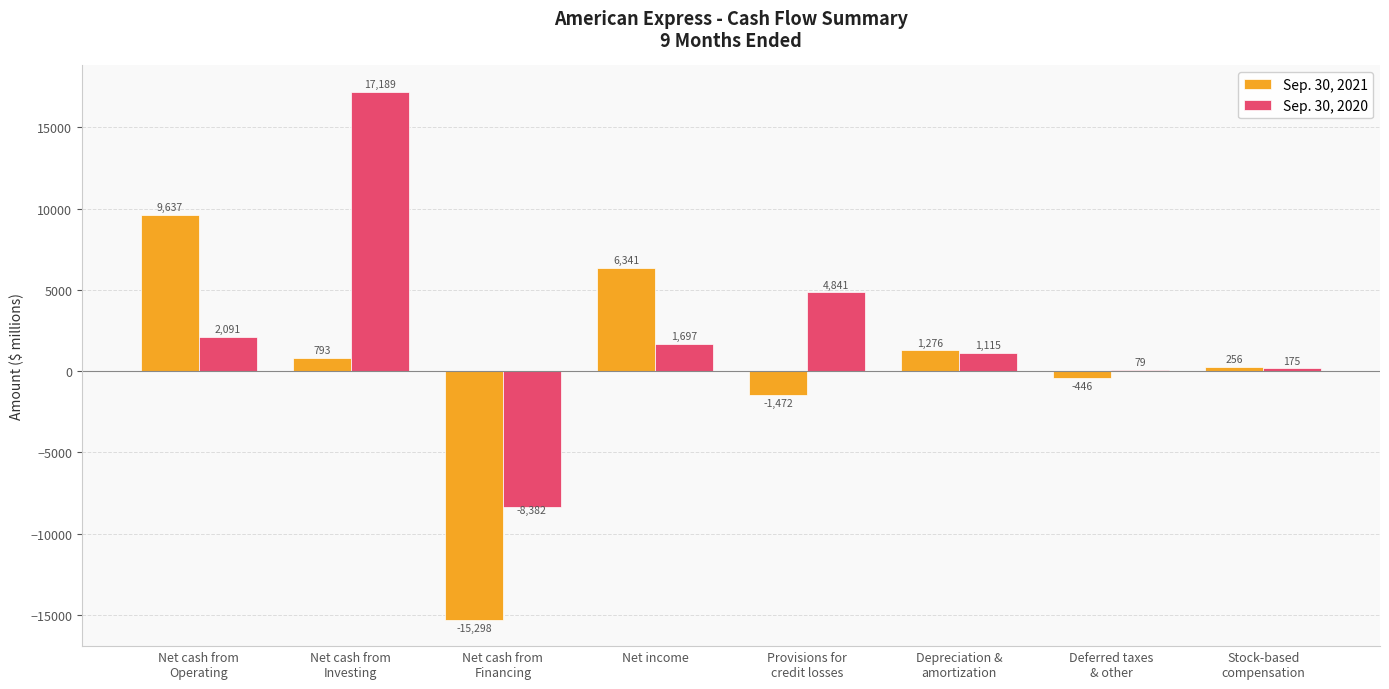

What is the maximum value shown in the chart?

17189